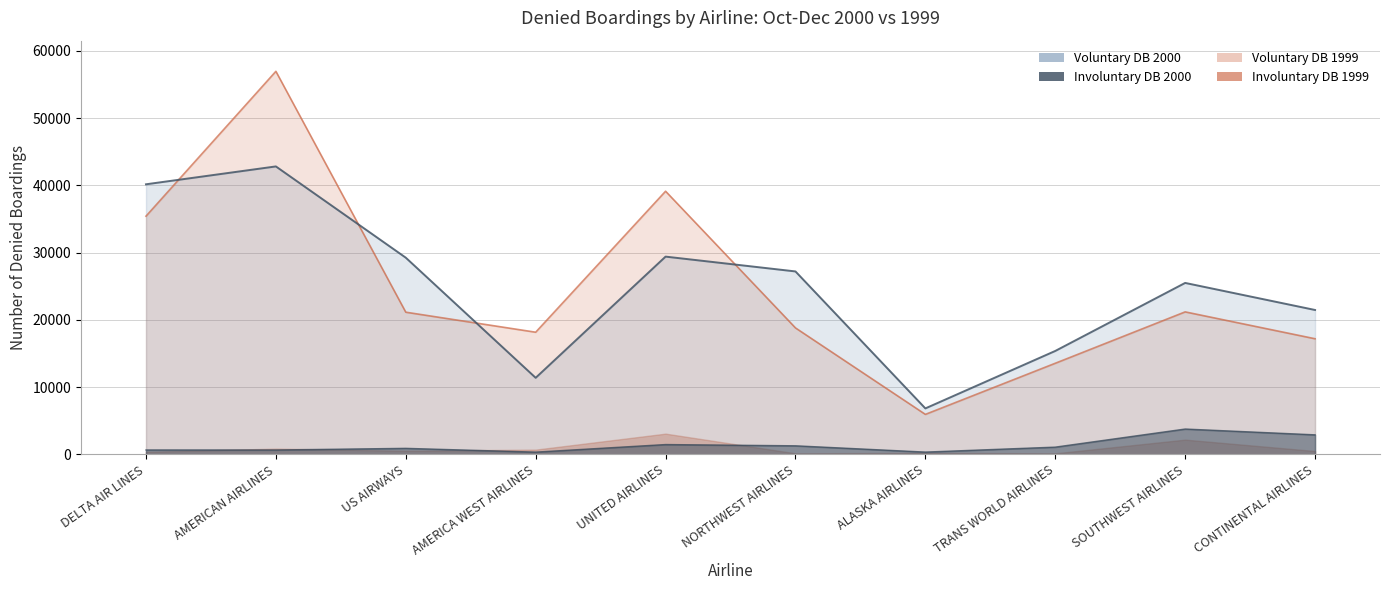

What is the label of the 9th point from the left?

SOUTHWEST AIRLINES